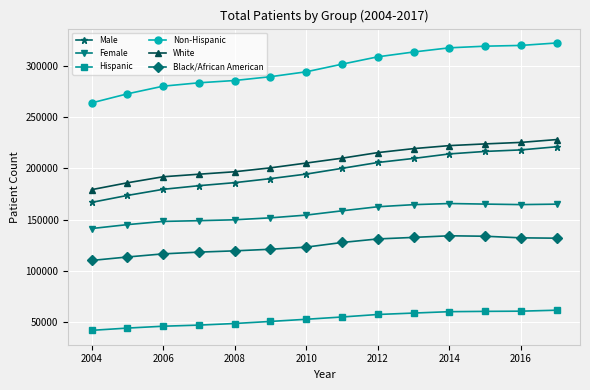

Which series has the largest range (max minus min)?

Non-Hispanic